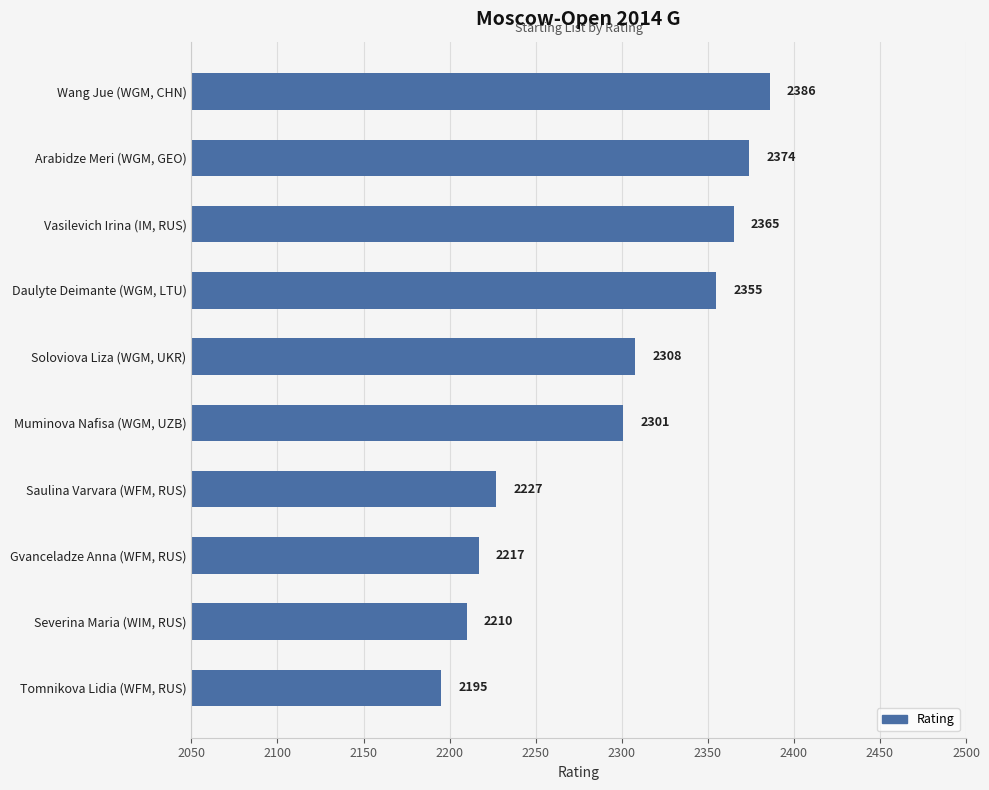

True or false: the data shows 603 at Vasilevich Irina (IM, RUS).

False